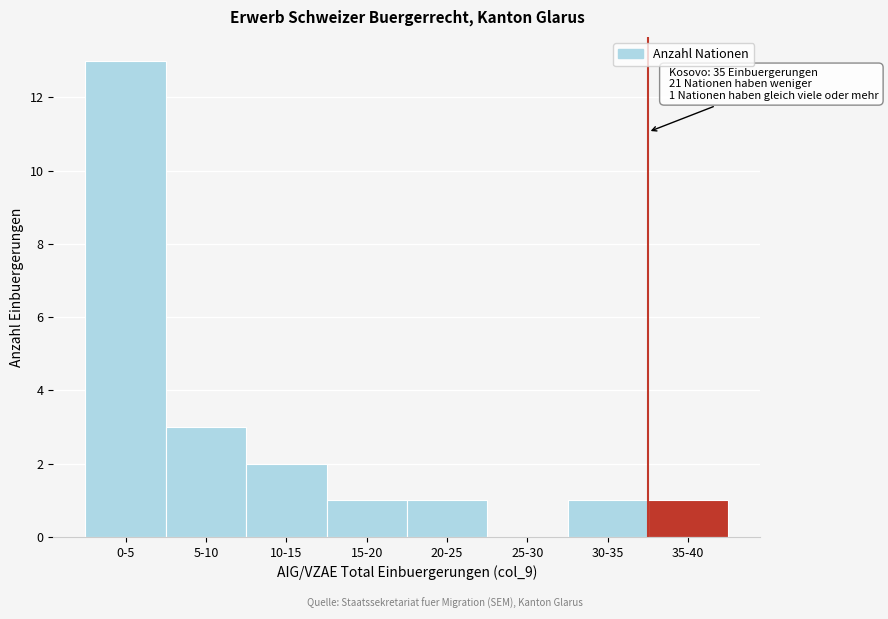

Reading left to right, extract all data points from this chart.

0-5=13	5-10=3	10-15=2	15-20=1	20-25=1	25-30=0	30-35=1	35-40=1